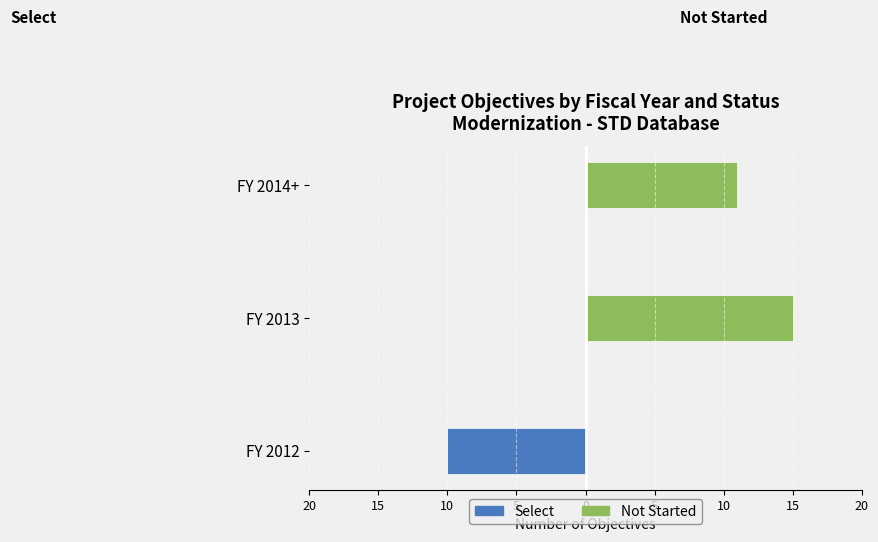

The Not Started series shows 0 at FY 2012. True or false?

True